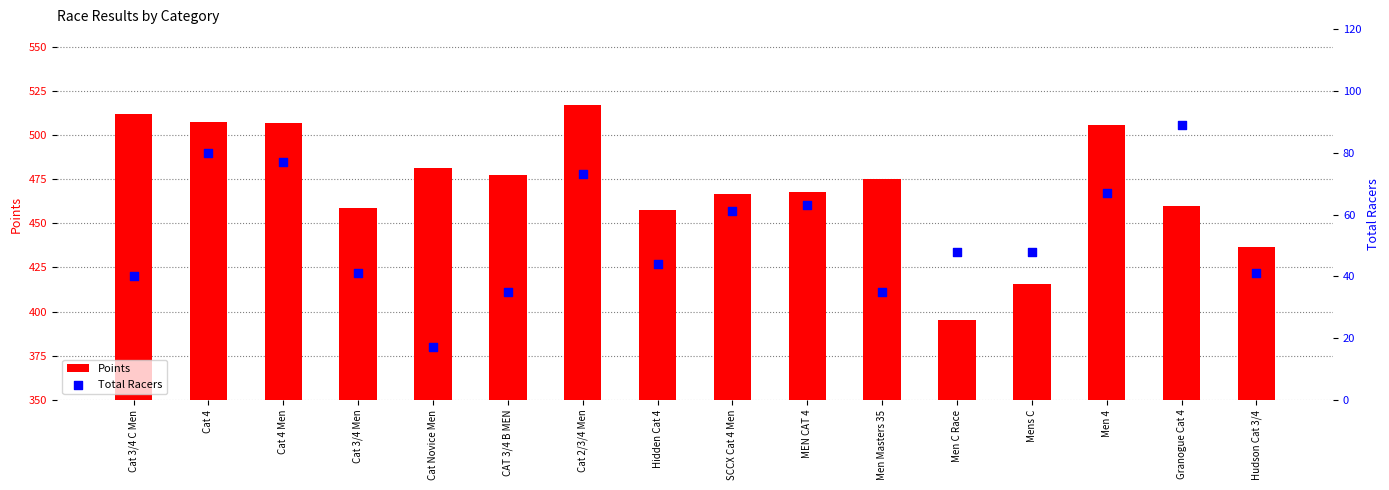

Is the value of Points at Hudson Cat 3/4 greater than the value of Total Racers at Hudson Cat 3/4?

Yes